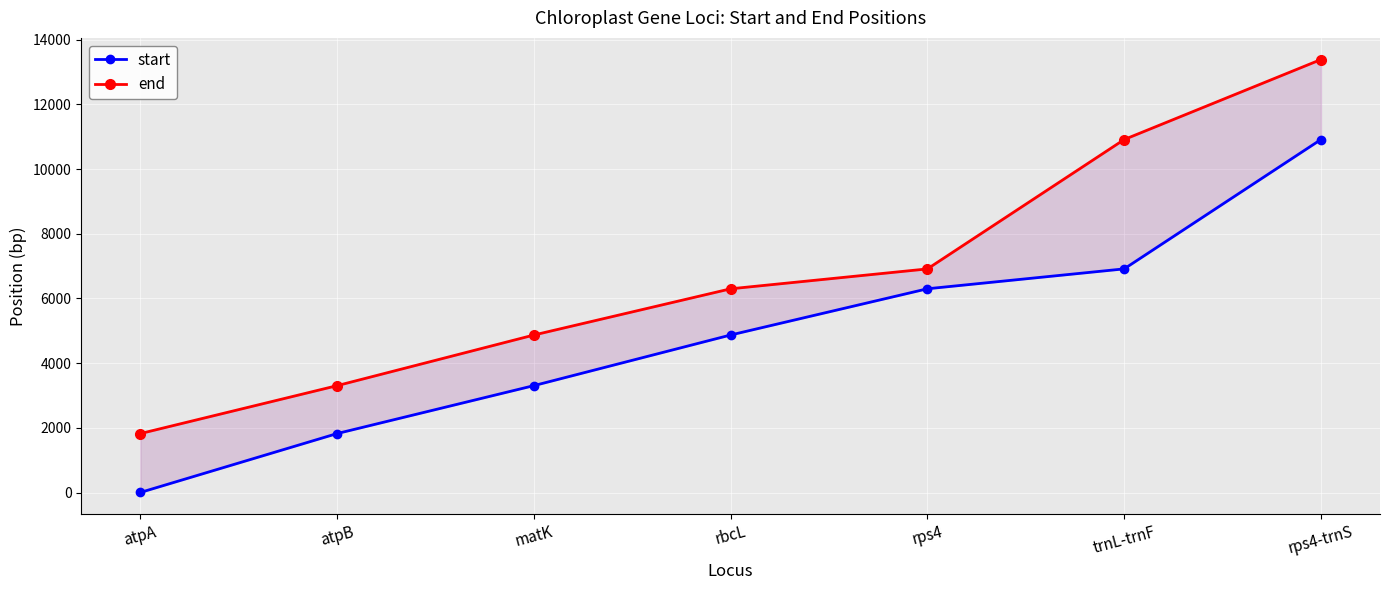

Does the chart display data point markers on the line(s)?

Yes